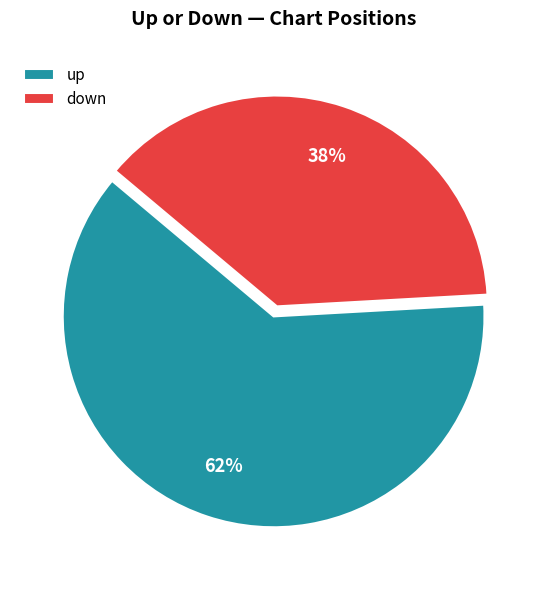

What percentage is the down slice, to the nearest percent?

38%